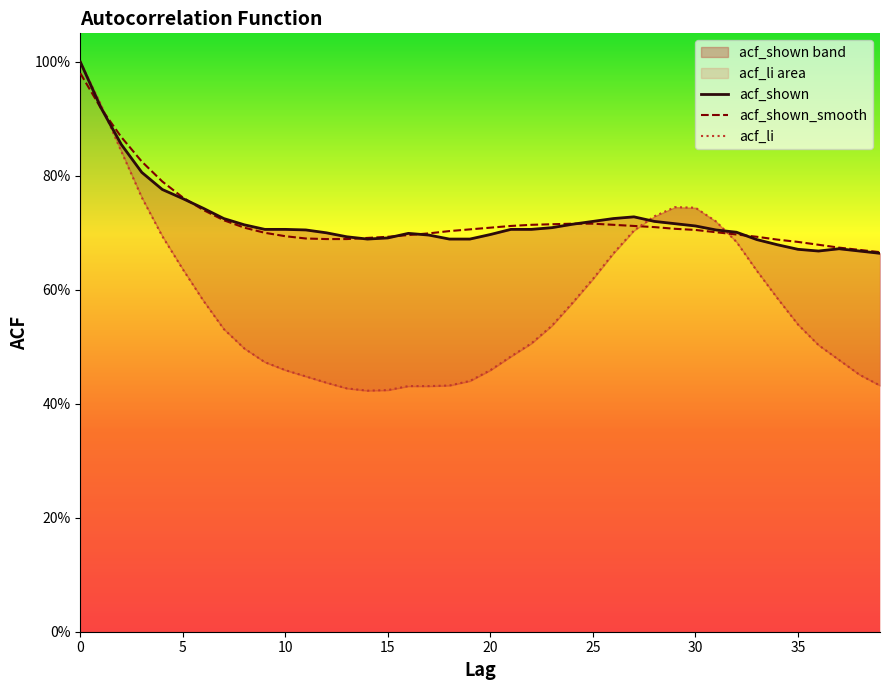

Is it true that acf_li equals 0.2 at 16?

False